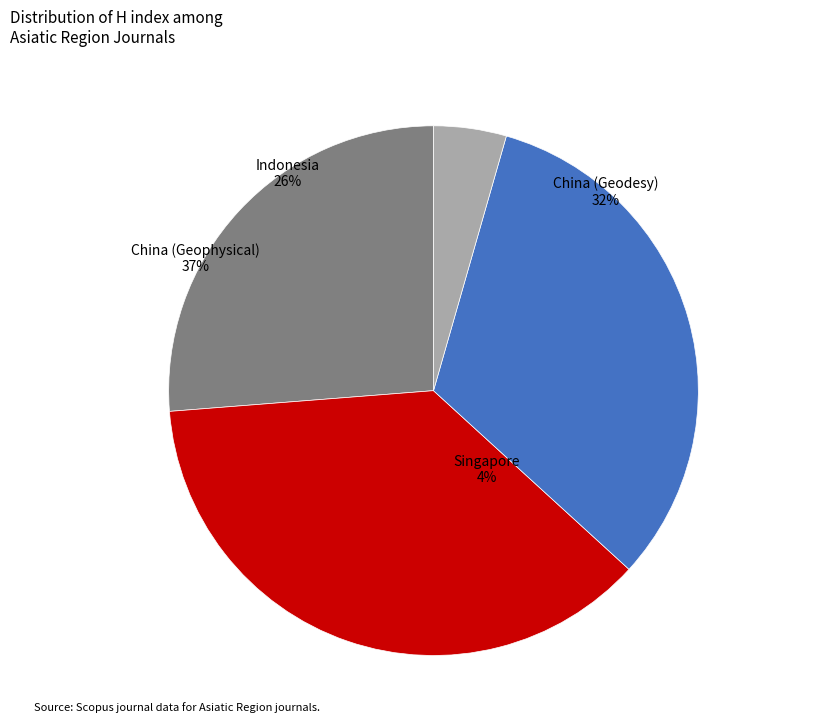

Rank the categories by value from highest to lowest.

China (Geophysical), China (Geodesy), Indonesia, Singapore